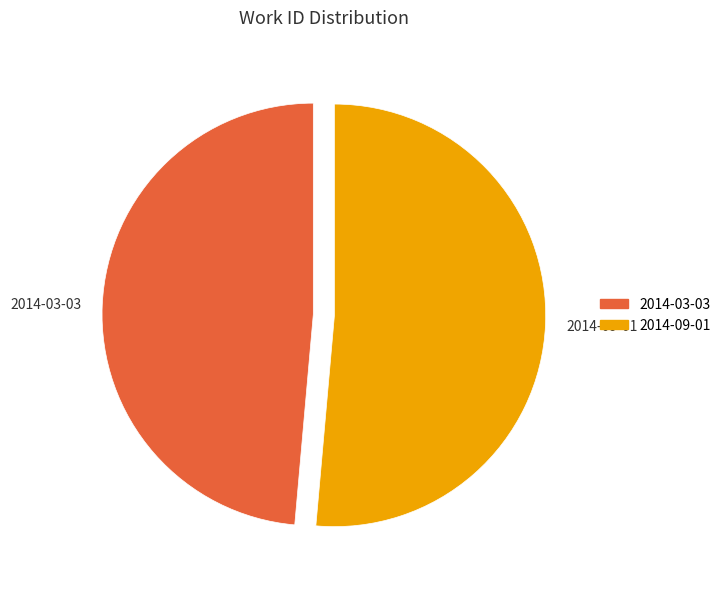

How many slices are in this pie chart?

2